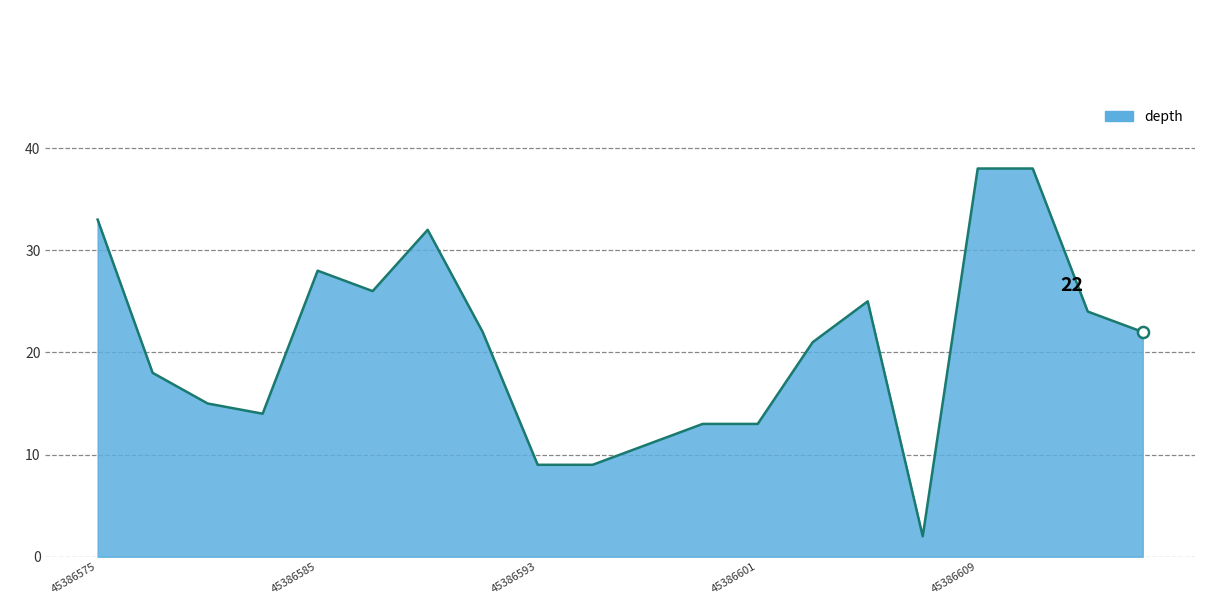

What is the minimum value shown in the chart?

2